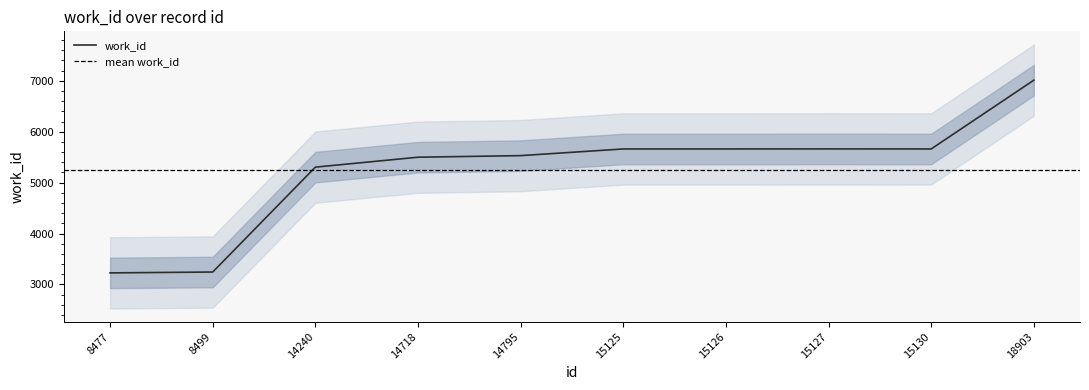

Where does the data first go above 5662?

15127